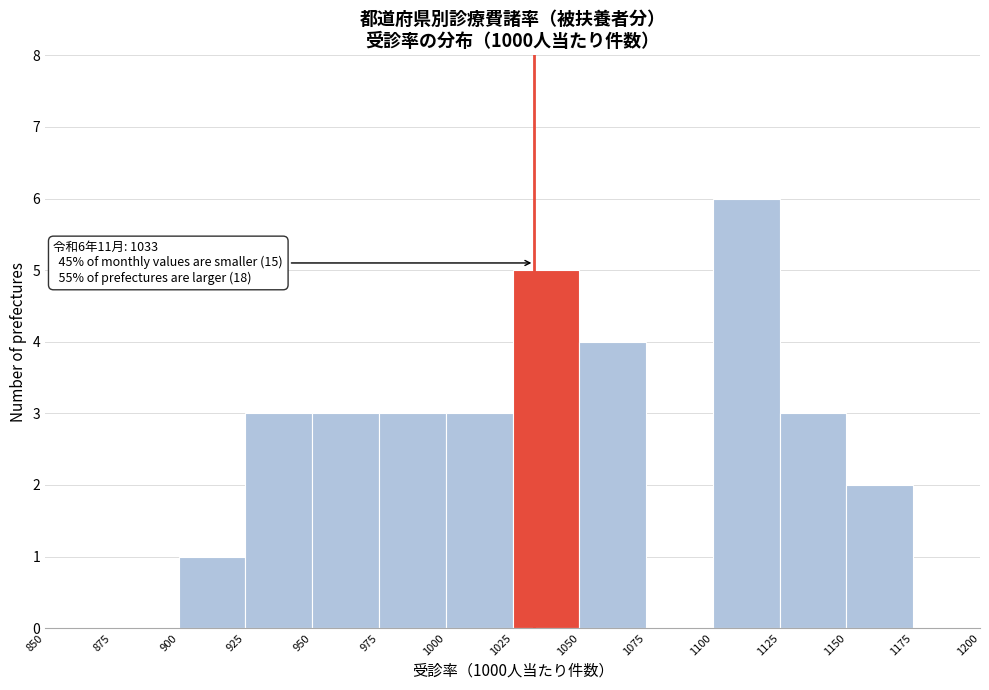

Over which range of the x-axis is the bar tallest?

1100 to 1125